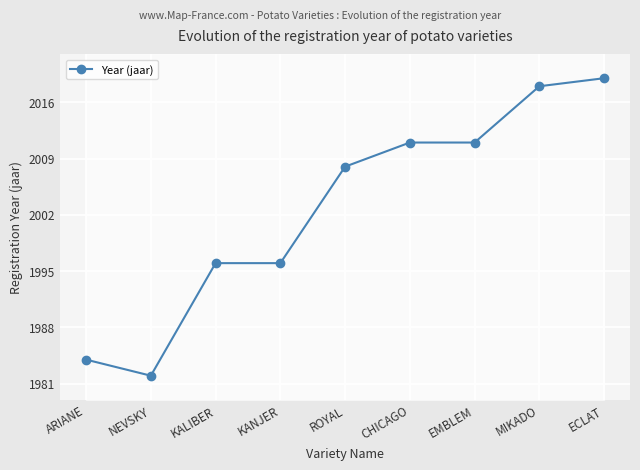

Reading left to right, transcribe all the data shown in this chart.

ARIANE=1984	NEVSKY=1982	KALIBER=1996	KANJER=1996	ROYAL=2008	CHICAGO=2011	EMBLEM=2011	MIKADO=2018	ECLAT=2019